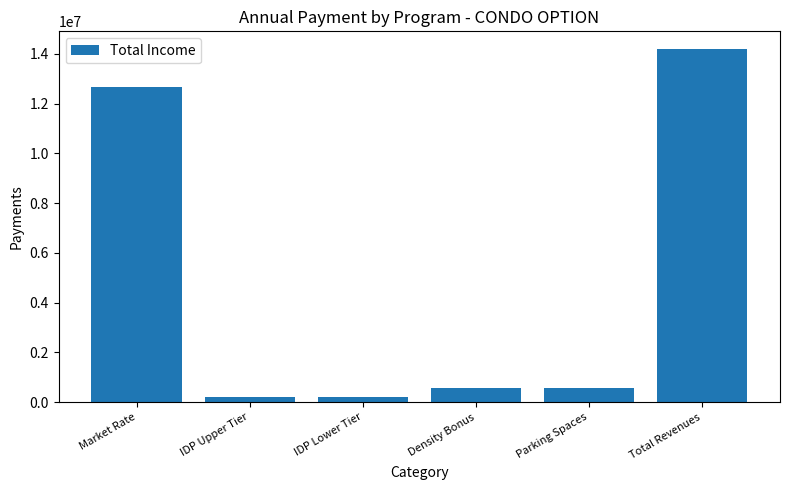

True or false: the data shows 580000.0 at Parking Spaces.

True